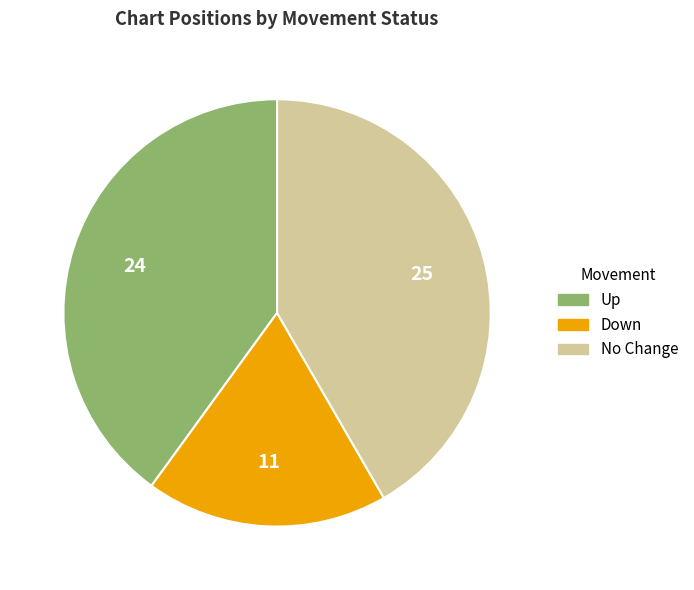

Is there a majority slice in this chart?

No